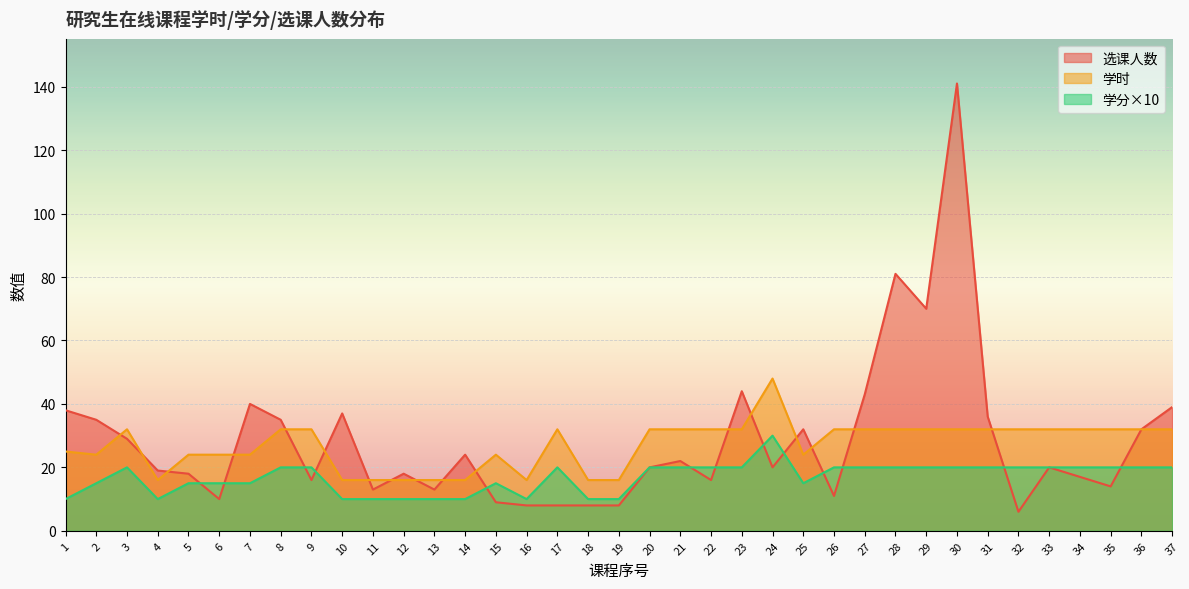

True or false: 学时 and 选课人数 cross at least once.

True